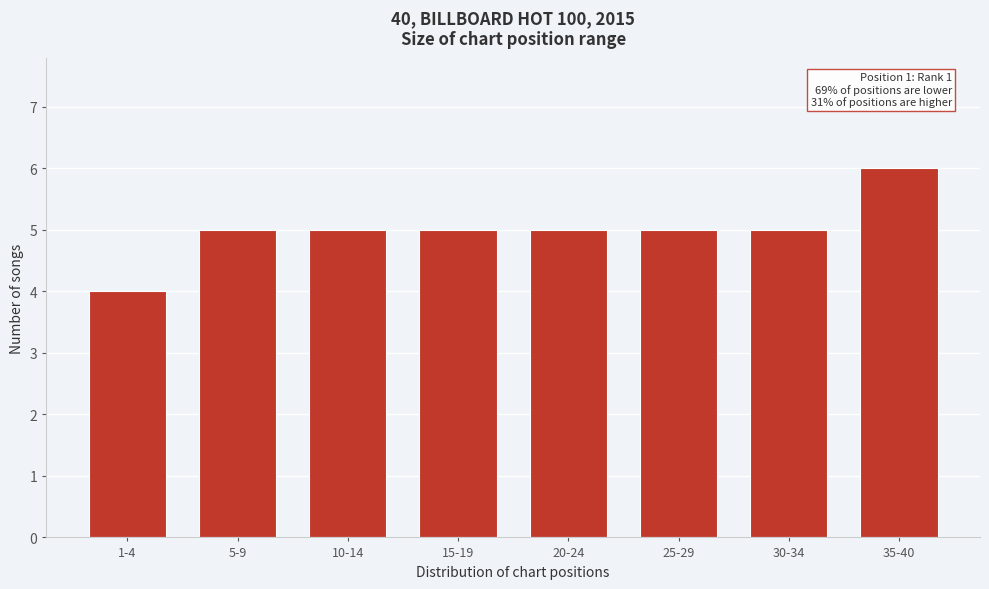

Reading right to left, transcribe all the data shown in this chart.

6	5	5	5	5	5	5	4